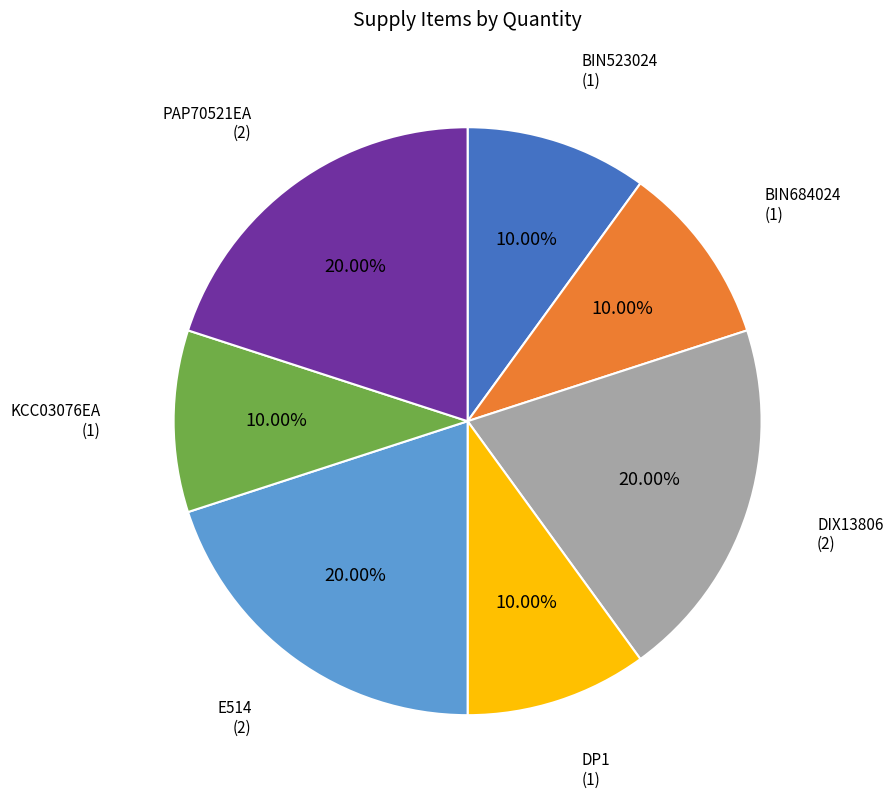

What is the ratio of the value at KCC03076EA to the value at BIN523024?

1.0